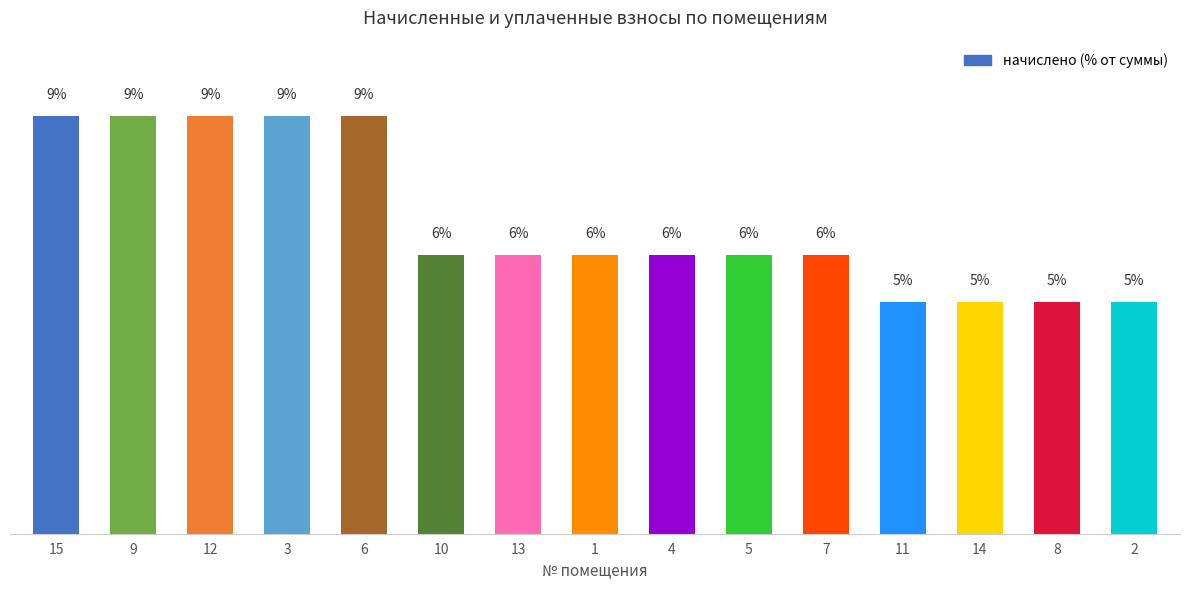

What is the value of the 5th bar from the left?

9